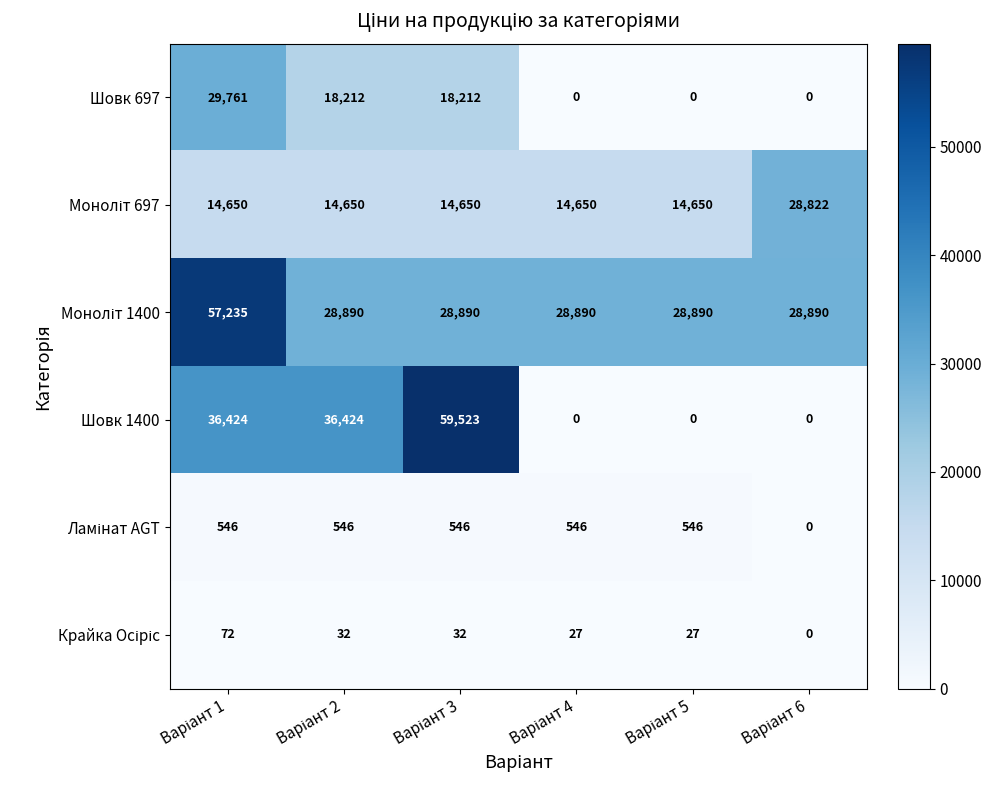

Which series has the largest range (max minus min)?

Шовк 1400